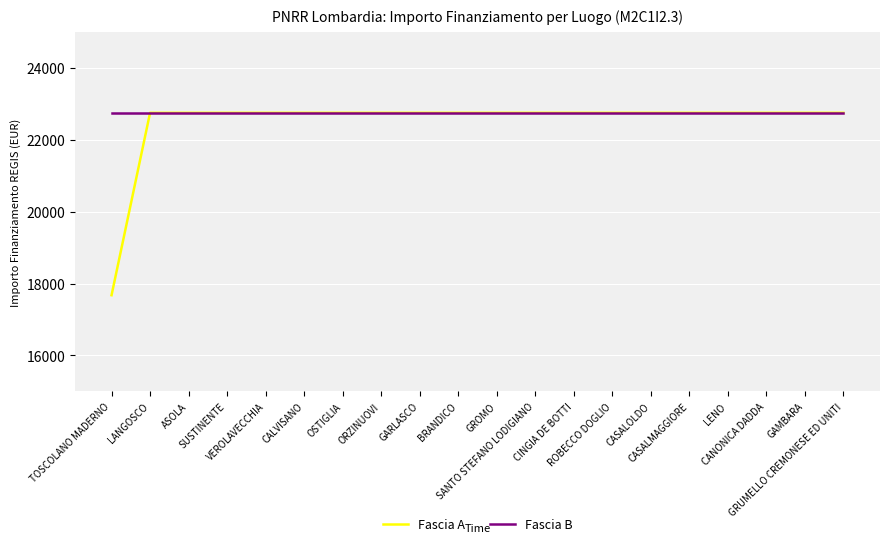

What is the smallest value displayed?

17674.8